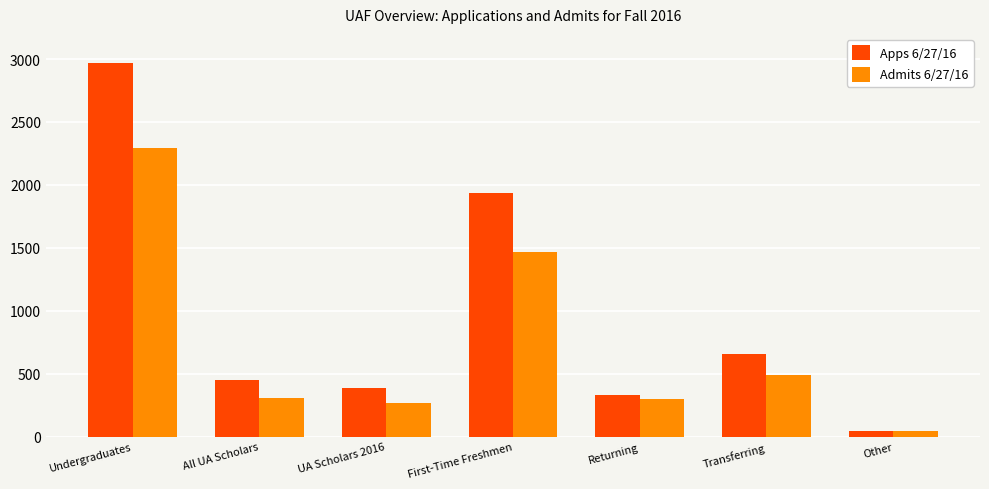

What is the lowest value of the Admits 6/27/16 series?

41